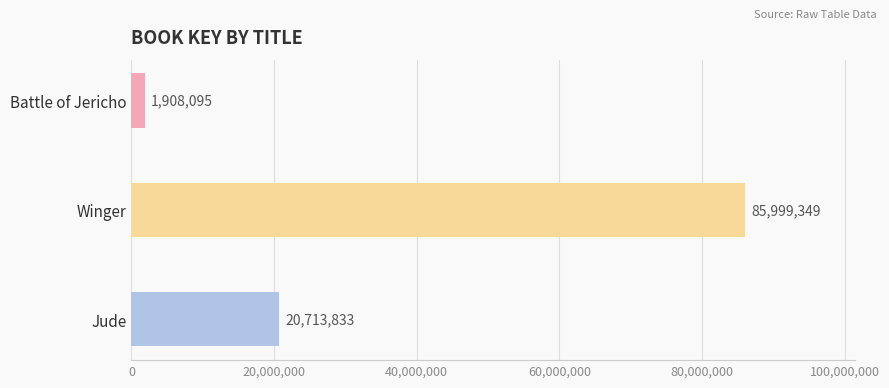

What is the change in value from Battle of Jericho to Jude?

+18805738